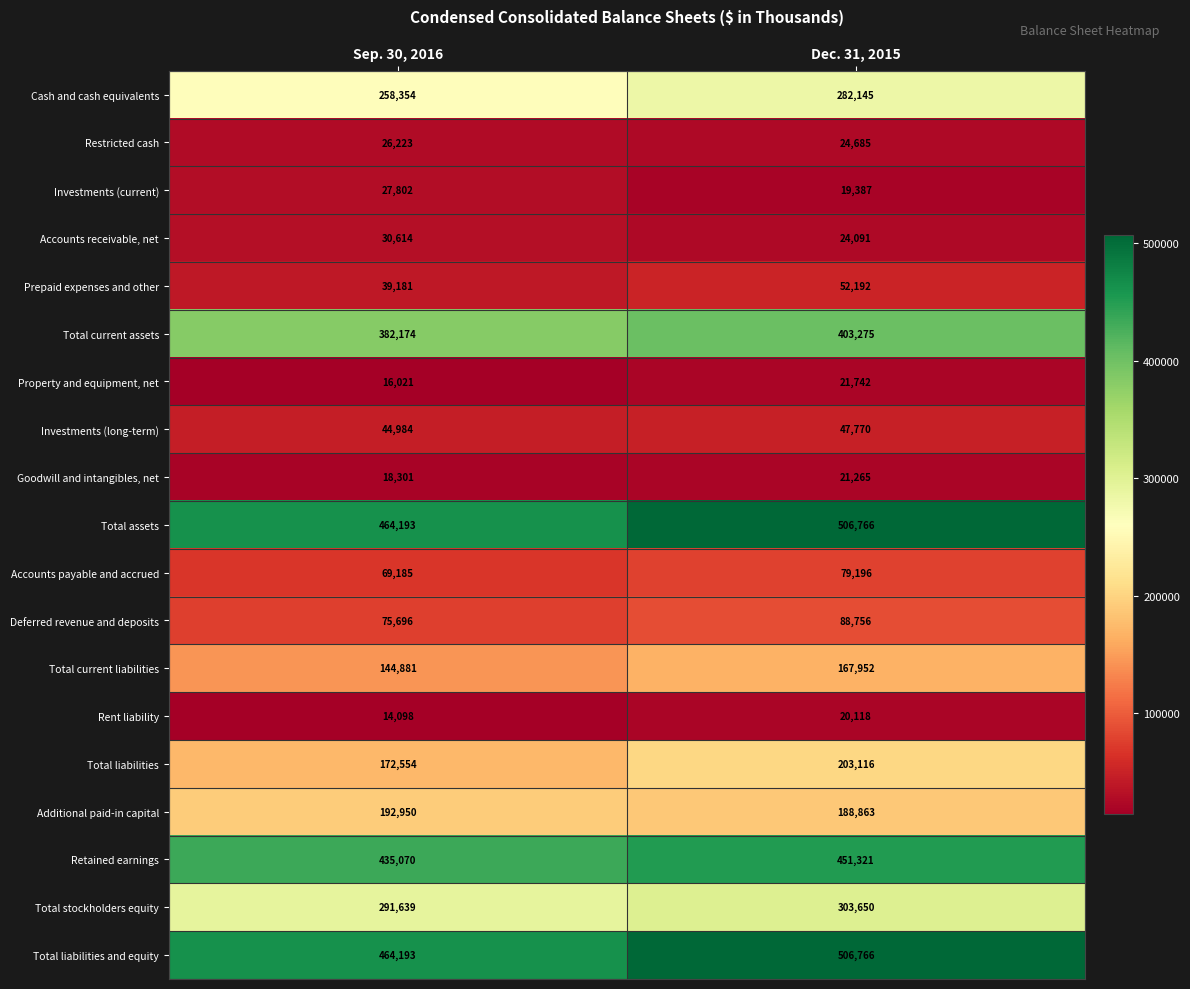

What is the difference between the highest and lowest values at Sep. 30, 2016?

450095